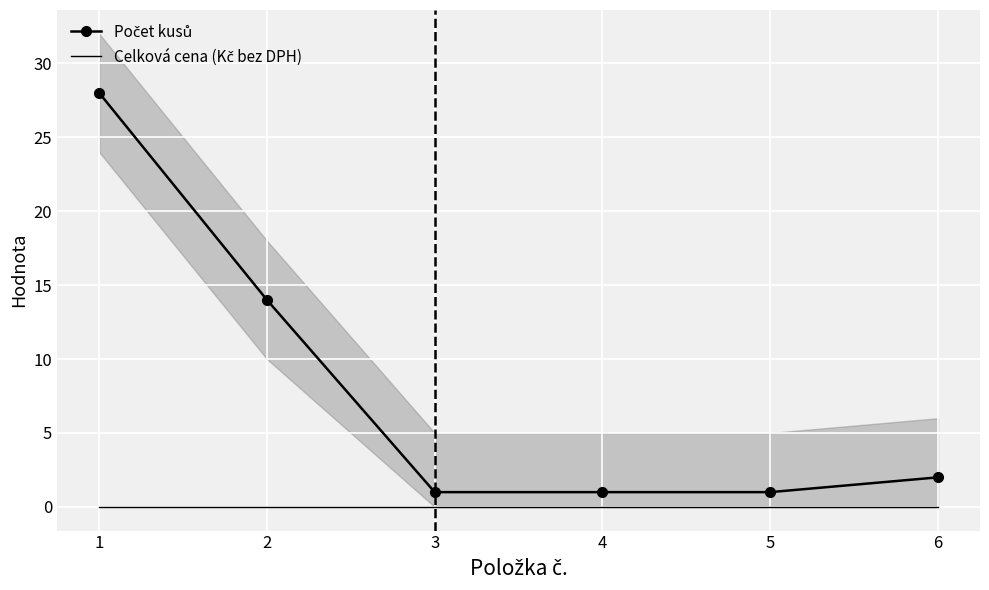

Which series changed the most between 2 and 6?

Počet kusů